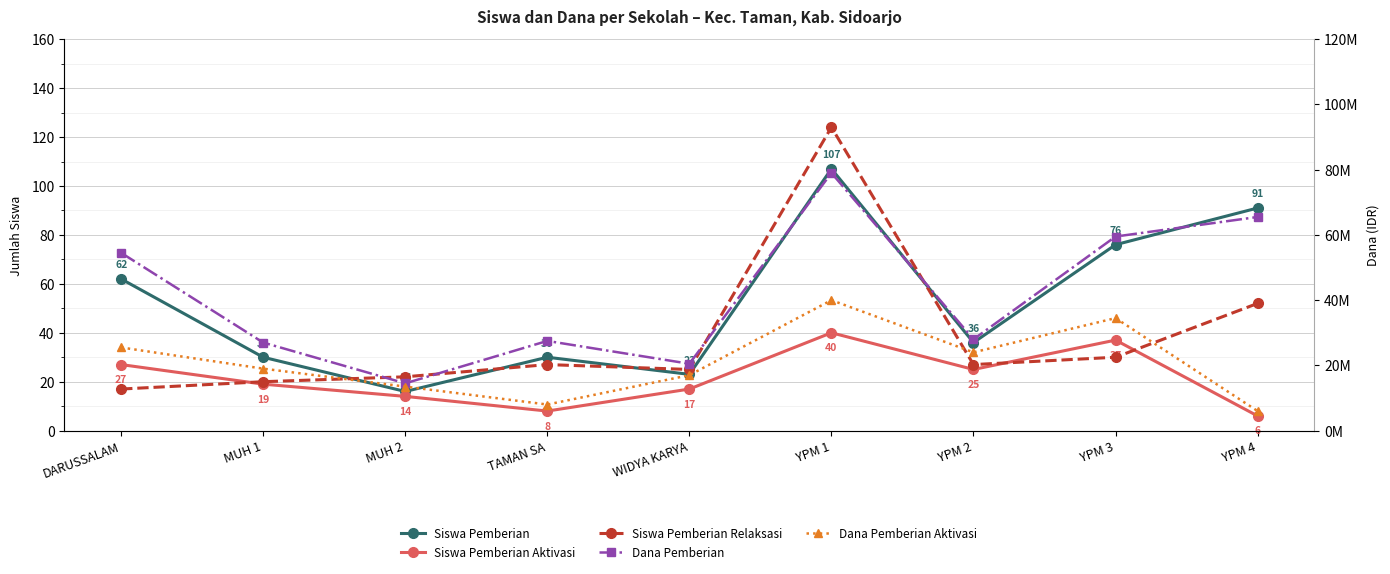

Reading left to right, what are all the values shown in this chart?

Siswa Pemberian: 62	30	16	30	23	107	36	76	91
Siswa Pemberian Aktivasi: 27	19	14	8	17	40	25	37	6
Siswa Pemberian Relaksasi: 17	20	22	27	25	124	27	30	52
Dana Pemberian: 54500000	27000000	14500000	27500000	20500000	79000000	28000000	59500000	65500000
Dana Pemberian Aktivasi: 25500000	19000000	13500000	8000000	17000000	40000000	24000000	34500000	6000000